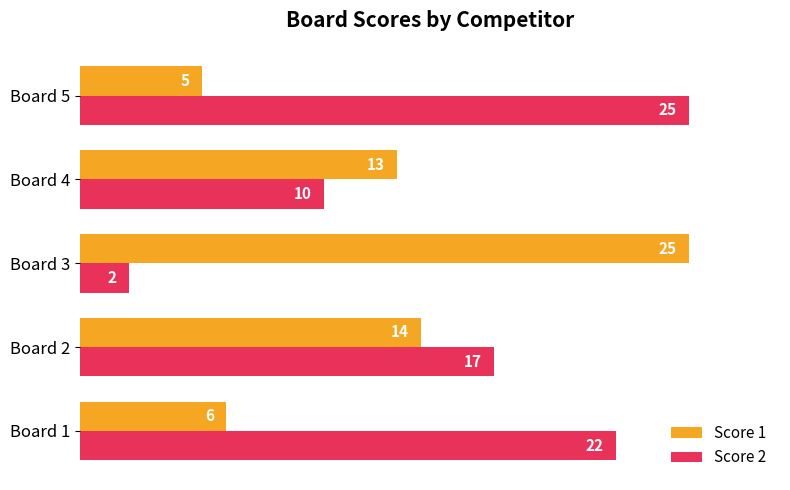

Which series changed the most between Board 4 and Board 5?

Score 2